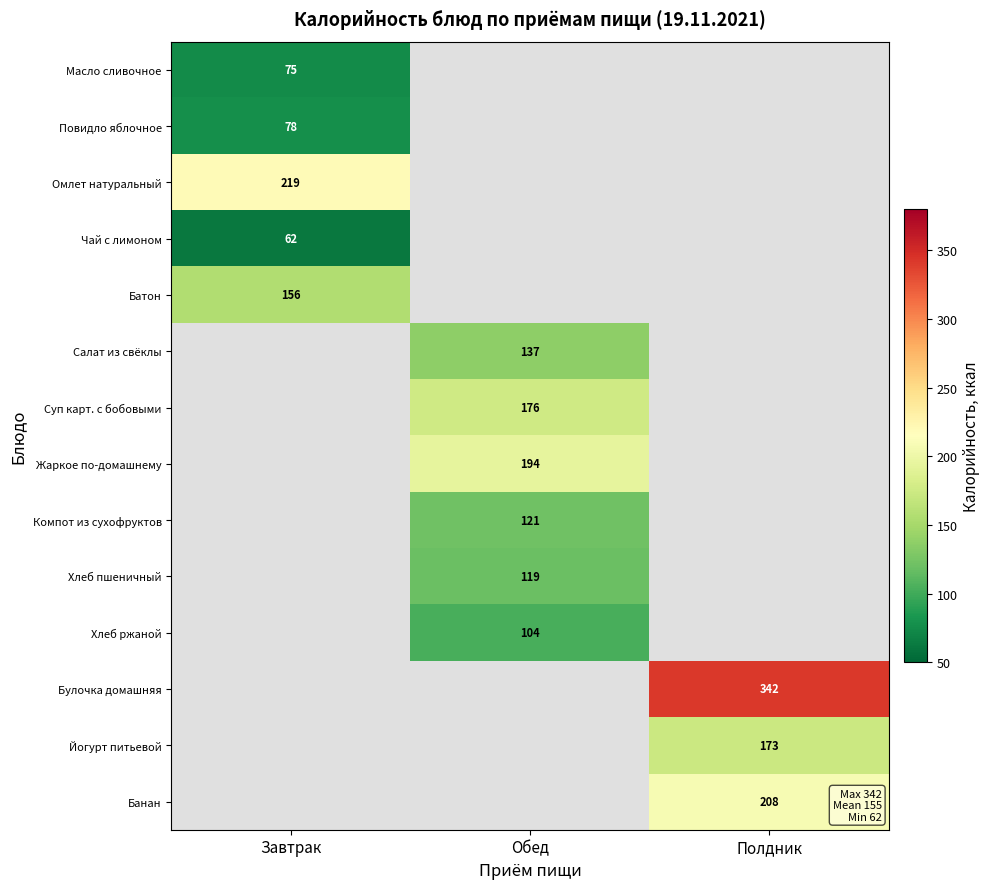

True or false: Суп карт. с бобовыми has a value of 51.6 at Обед.

False